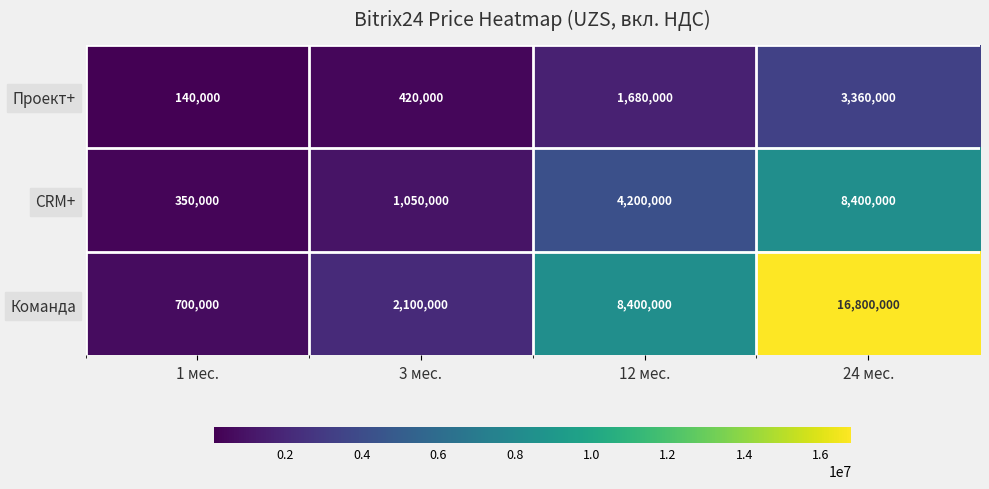

What is the difference between the Проект+ values at 3 мес. and 1 мес.?

280000